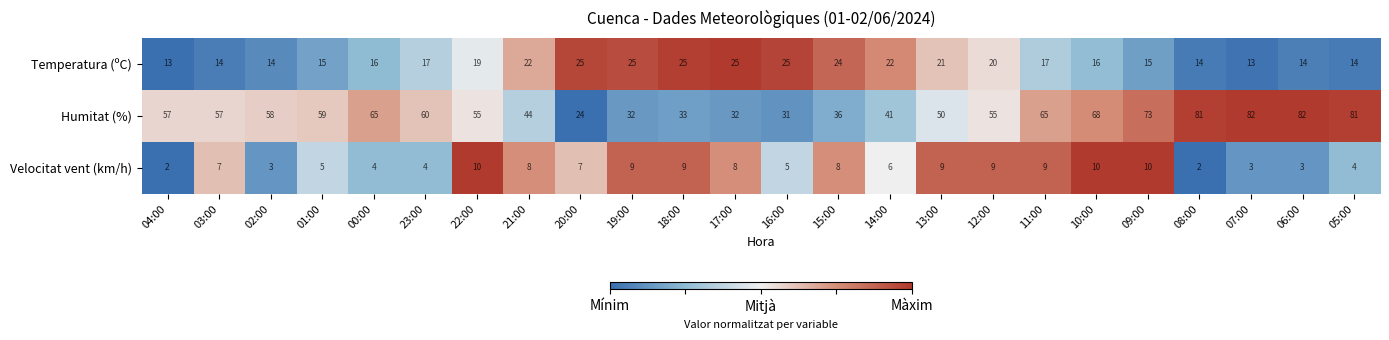

How many Velocitat vent (km/h) values are between 4 and 9?

16